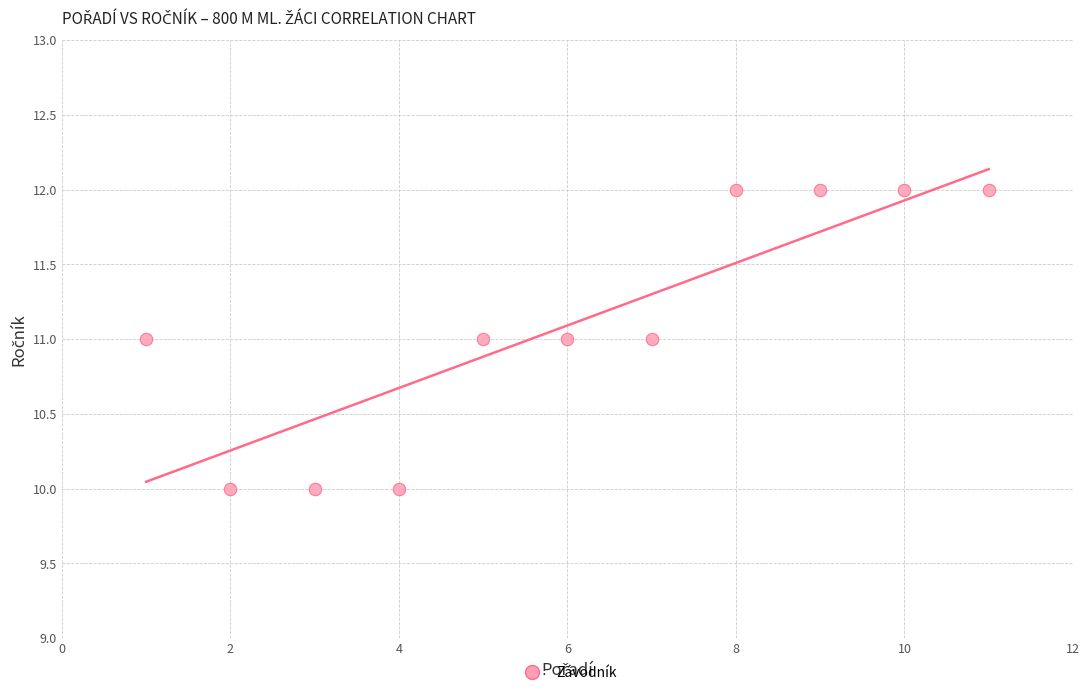

What is the average X value?

6